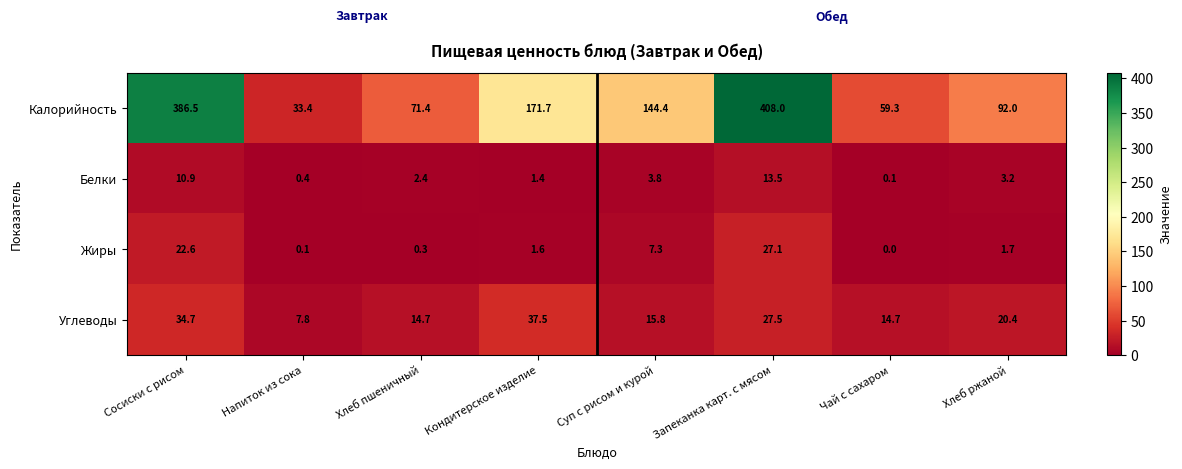

What is the greatest value displayed?

408.0